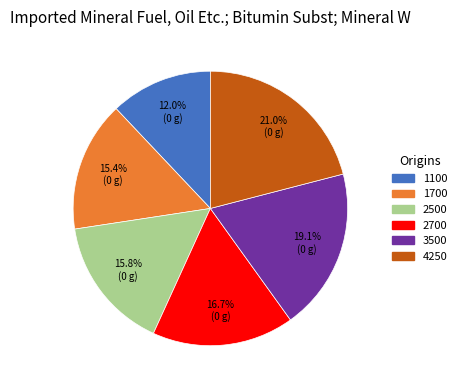

To the nearest percent, what percentage of the pie is 2500?

16%